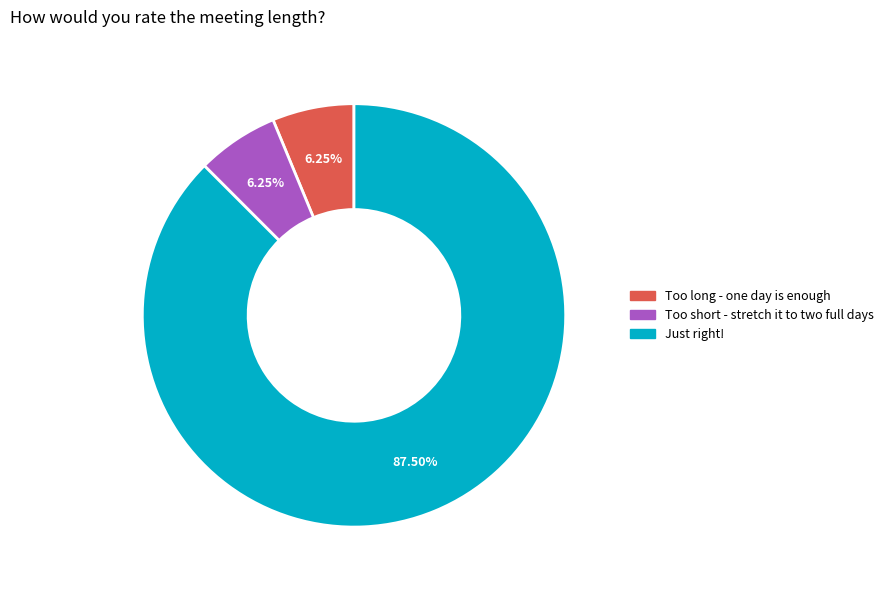

What is the largest slice in the pie chart?

Just right!